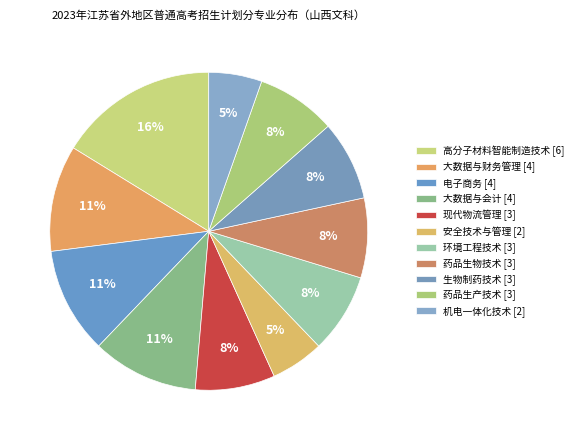

How many slices are in this pie chart?

11